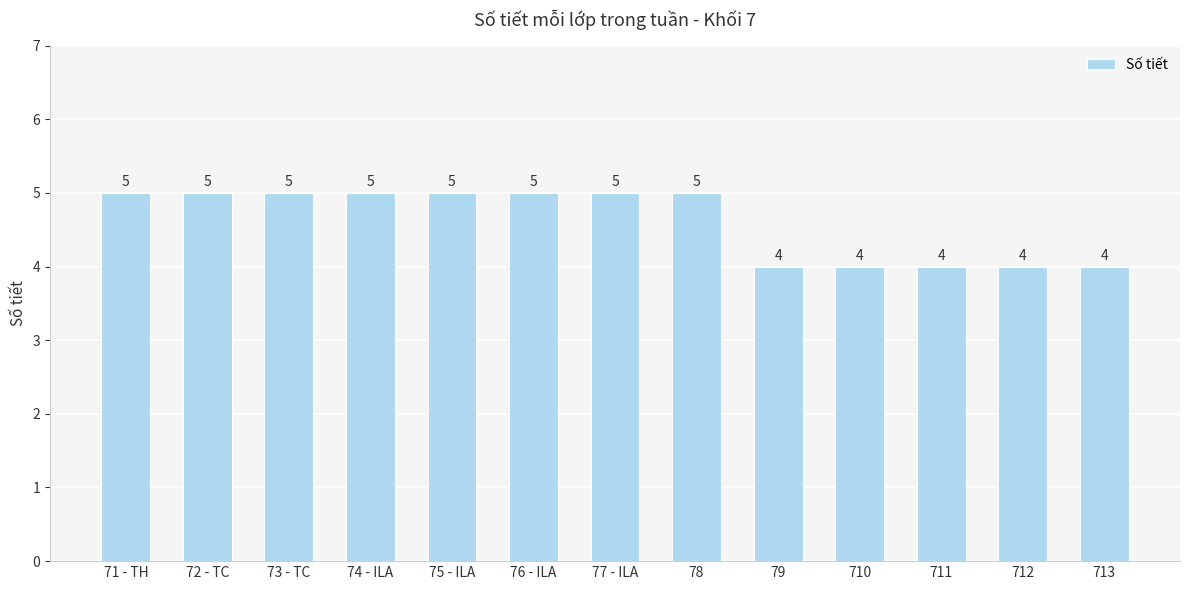

What is the difference between the maximum and second lowest values?

1